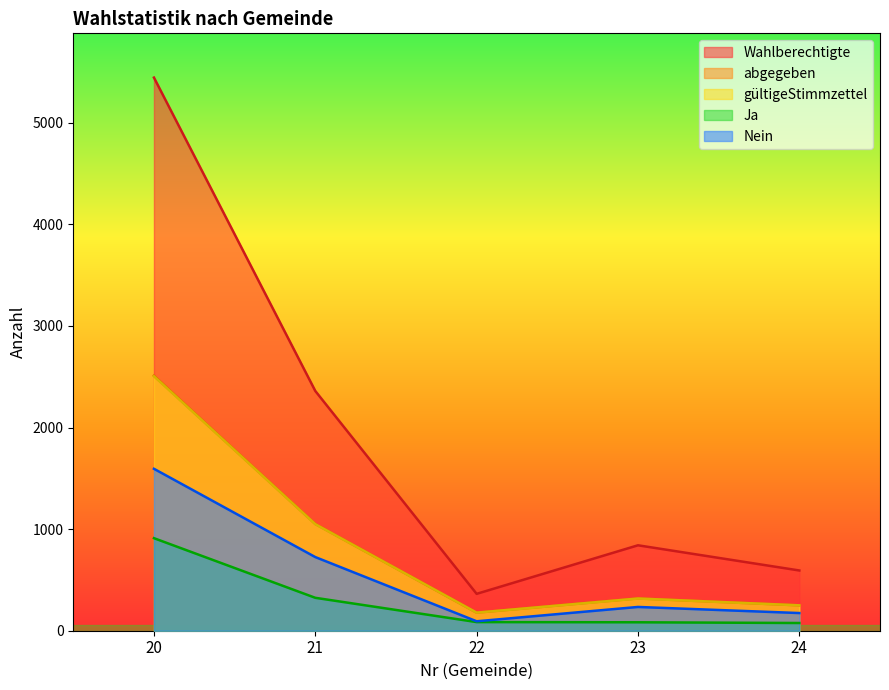

At which category is the sum across all series the highest?

20